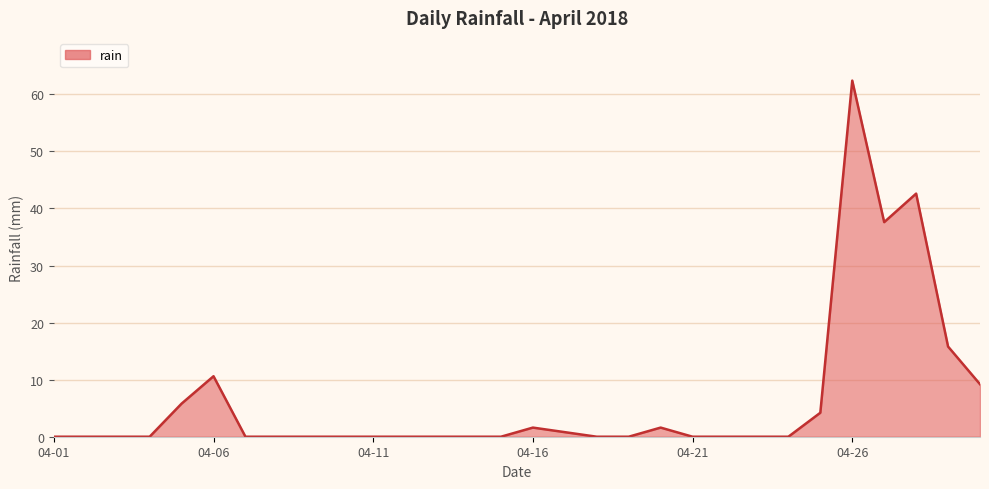

What is the greatest value displayed?

62.4